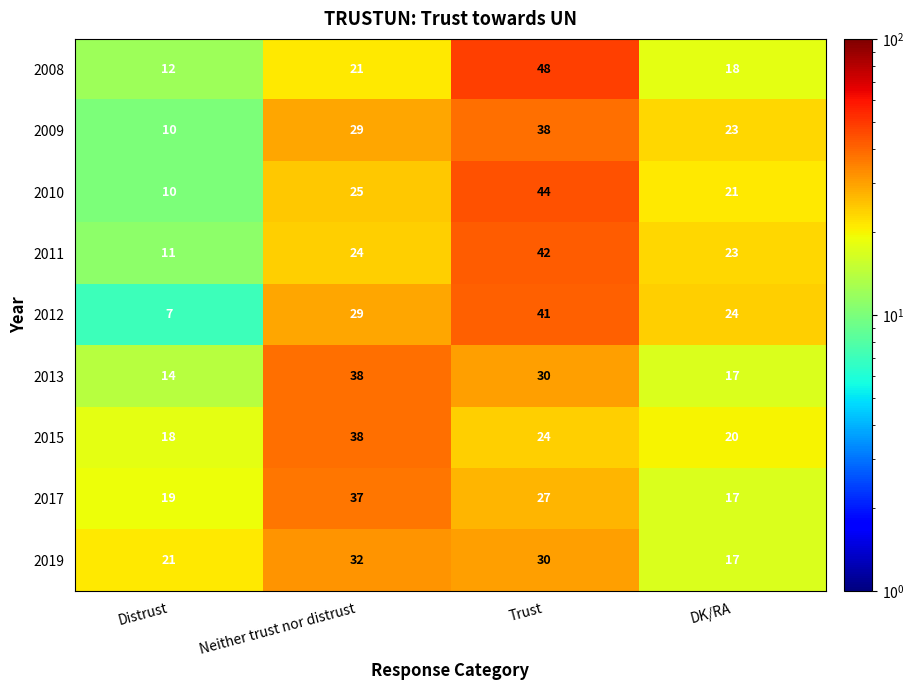

Which series has the largest range (max minus min)?

2008